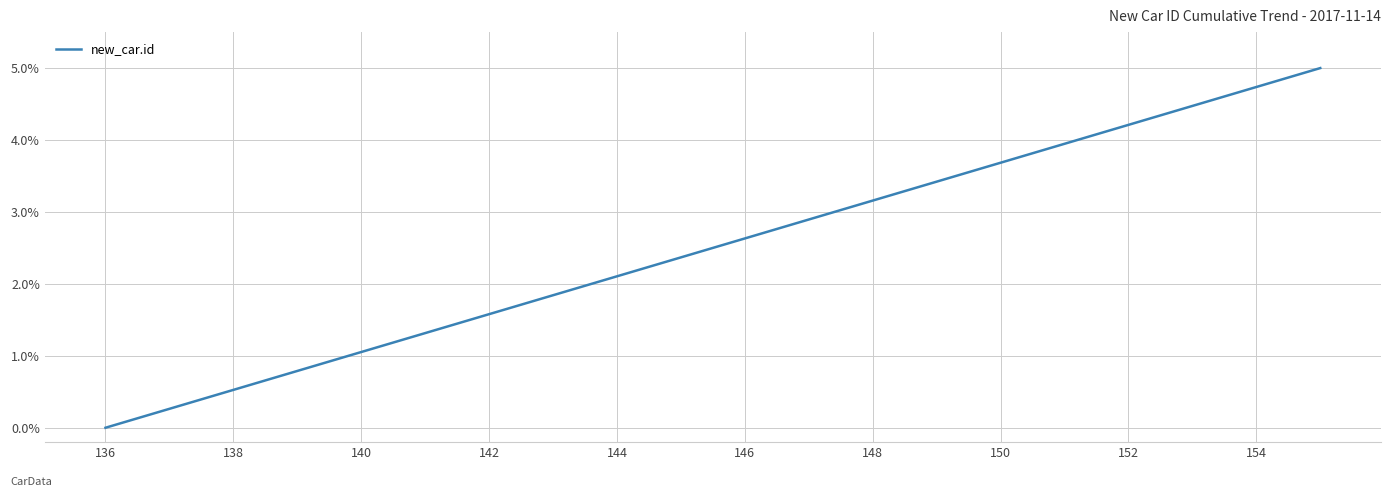

Is this an area chart (filled region under the line)?

No